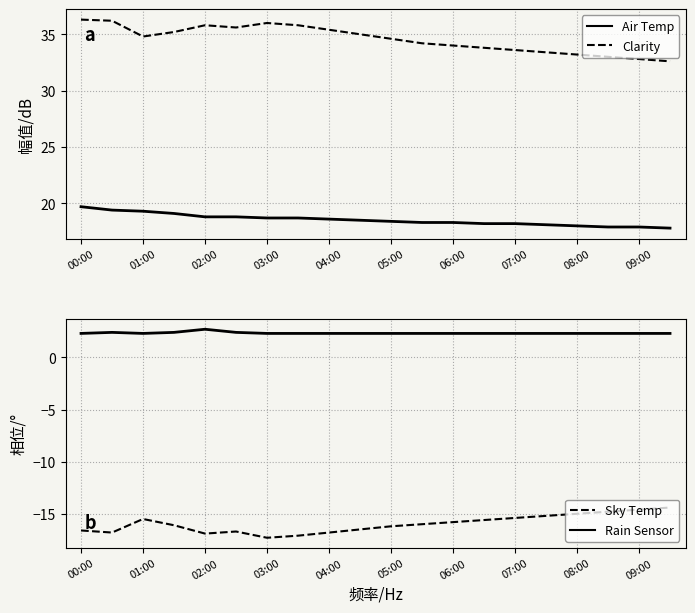

What are all the series names shown in the legend?

Air Temp, Clarity, Sky Temp, Rain Sensor